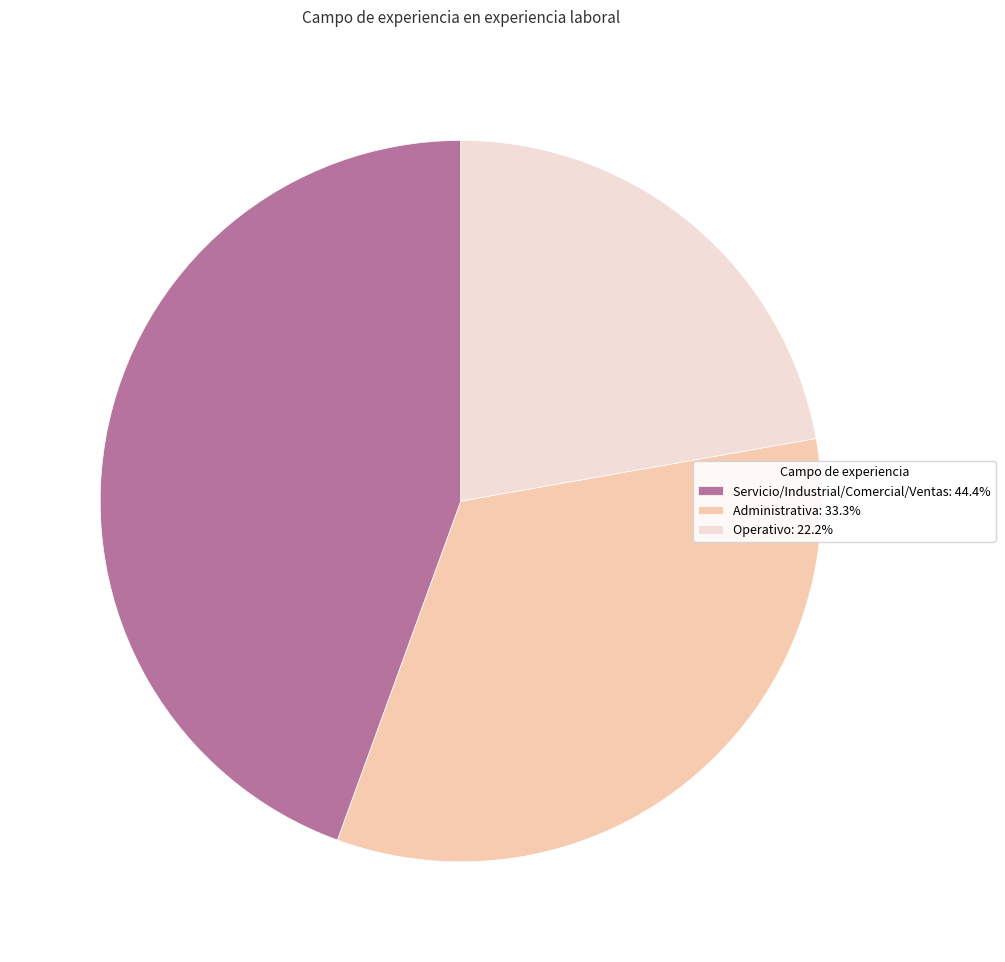

Does Servicio/Industrial/Comercial/Ventas: 44.4% account for over 50% of the chart?

No